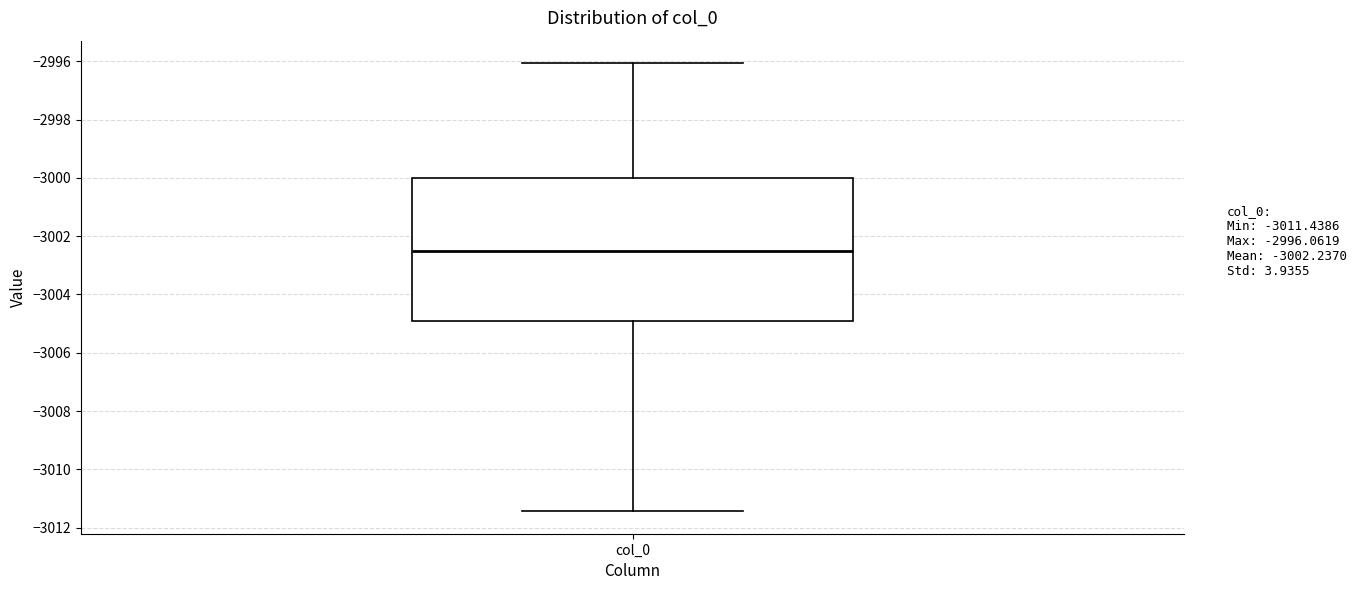

Read this box plot against the y-axis: the position of the median line, the range covered by the box, and the ends of both whiskers. The values are not printed on the chart, so give them approximately, as read against the axis.

median -3002.6, box -3005.0 to -3000.0, whiskers -3011.4 to -2996.0